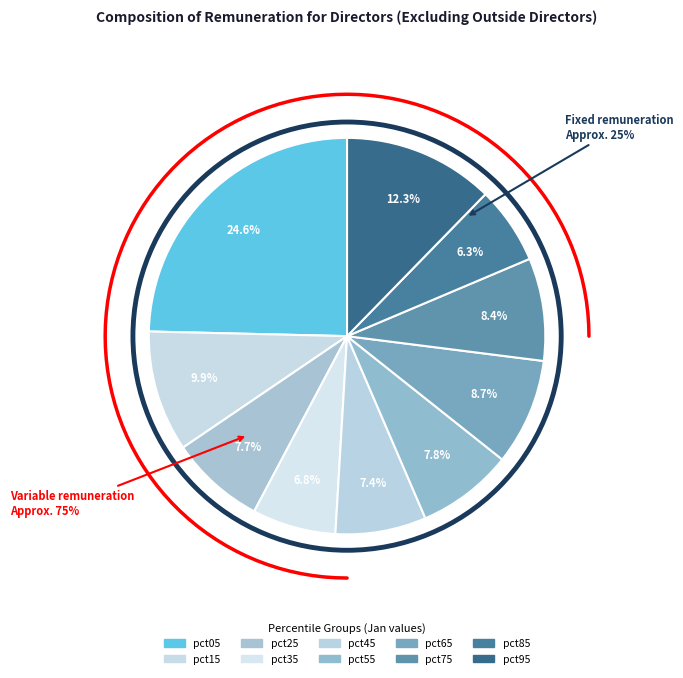

What percentage is the pct15 slice, to the nearest percent?

10%